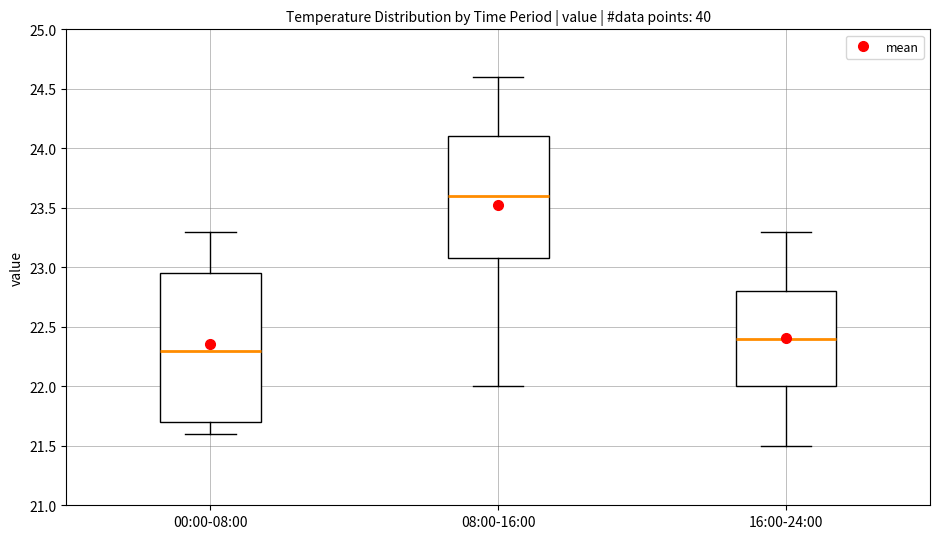

Which box has the highest median line?

08:00-16:00